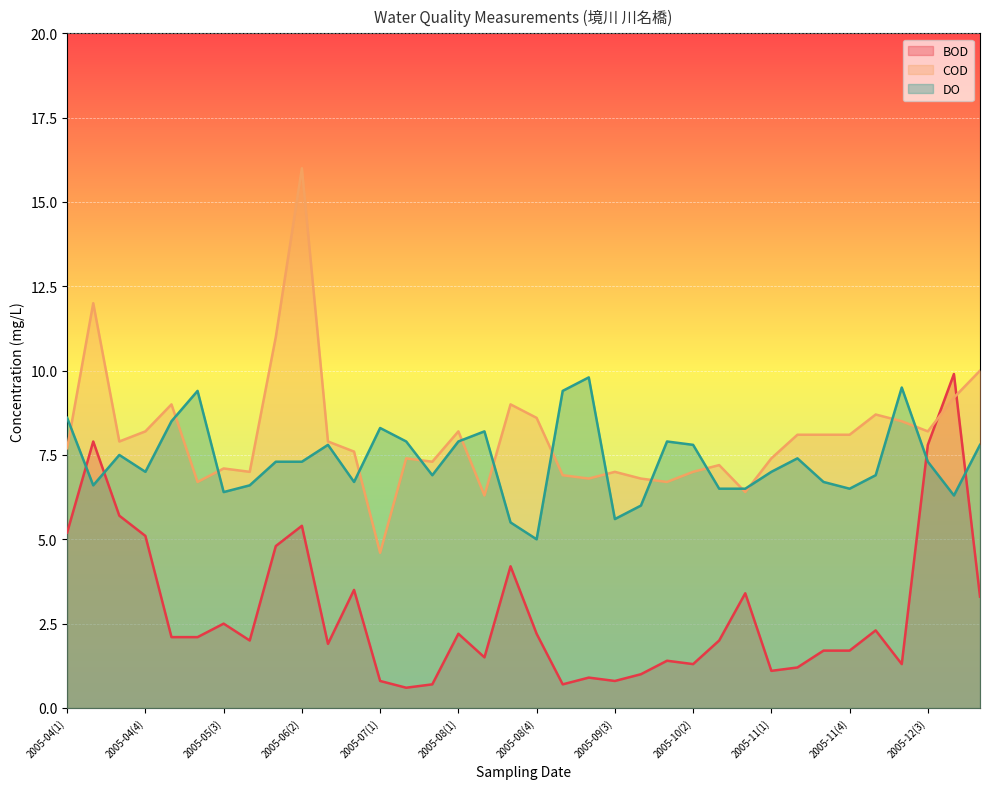

How many lines are shown in the chart?

3